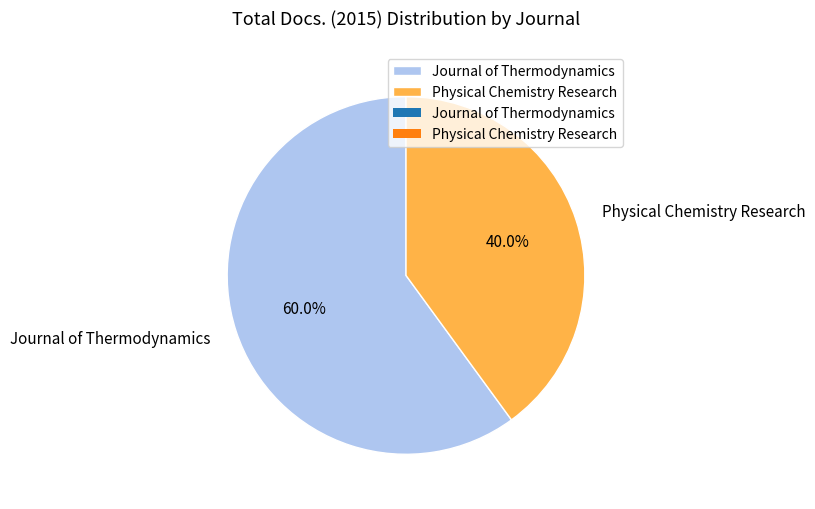

To the nearest percent, what portion does Physical Chemistry Research represent?

40%